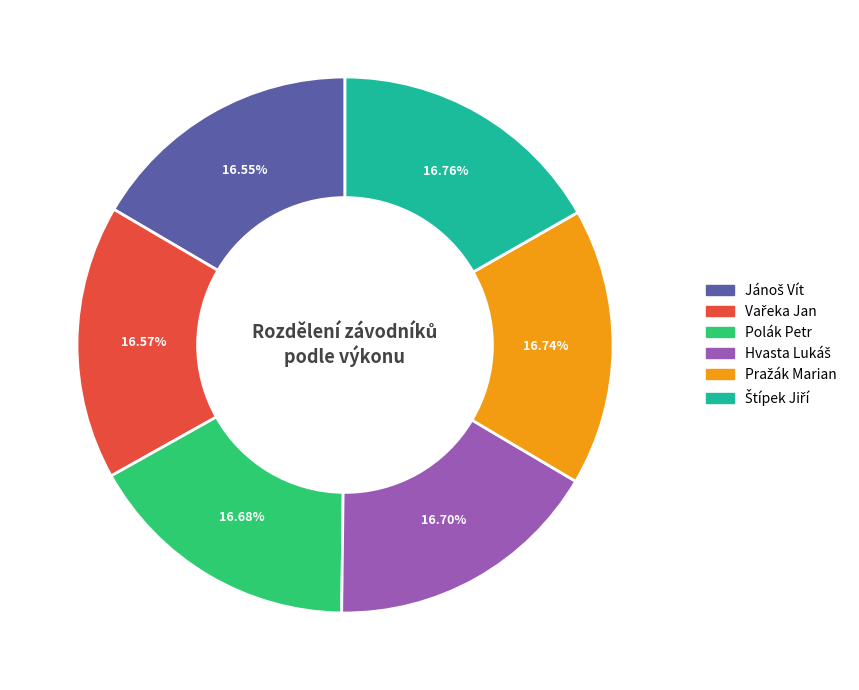

How many segments does this pie chart have?

6